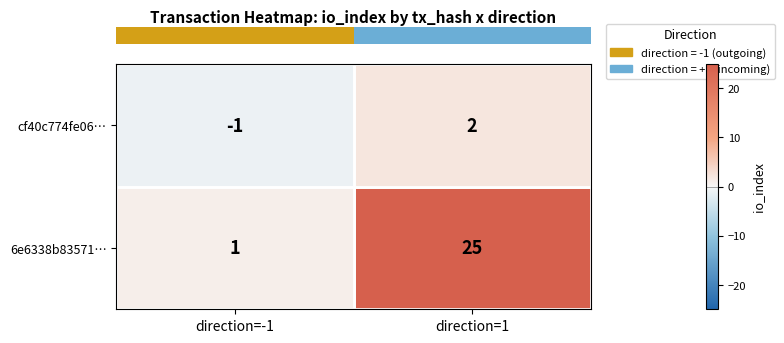

At which category is the sum across all series the highest?

direction=1